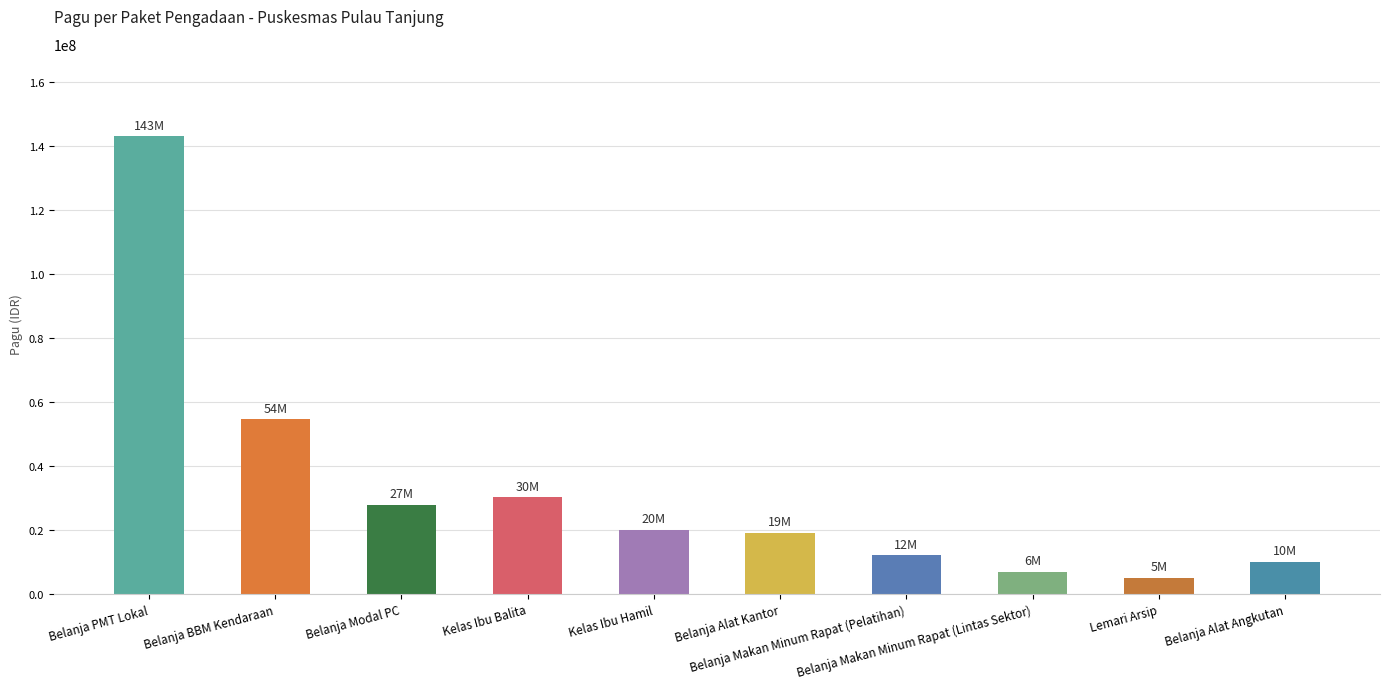

How many values are below 20124000?

5